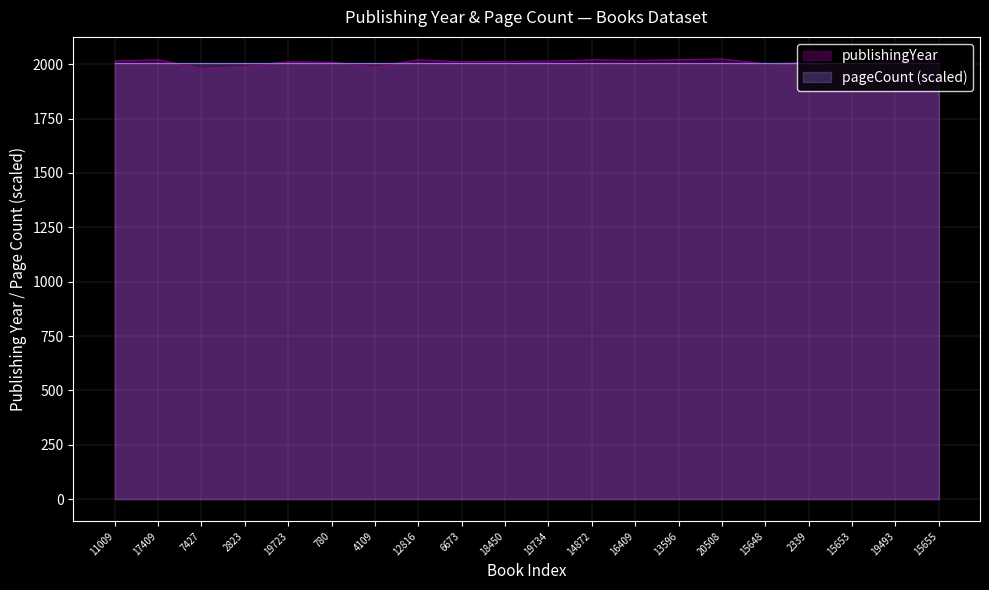

Is it true that the value at 15655 is 2021?

True